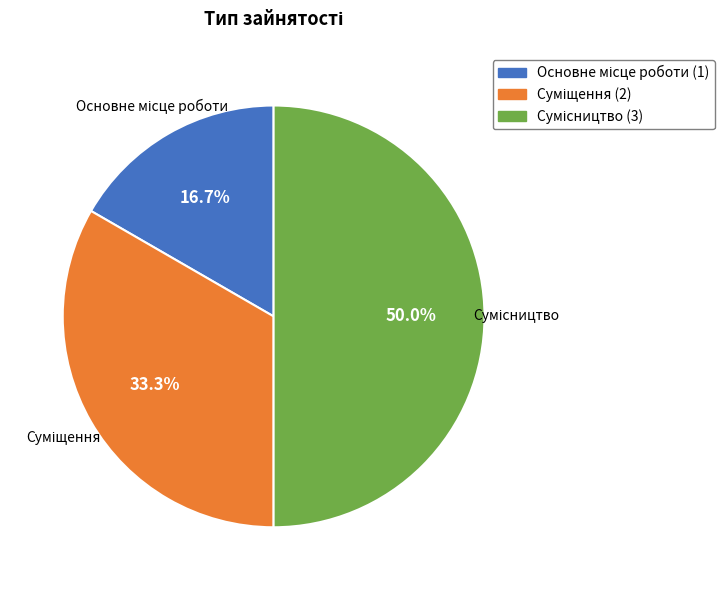

How many segments does this pie chart have?

3